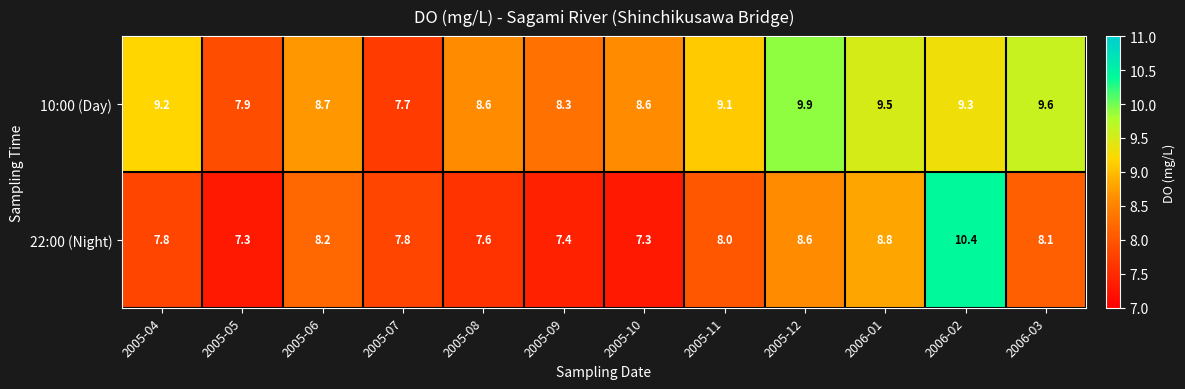

Between 2005-11 and 2006-02, which series saw the biggest shift?

22:00 (Night)